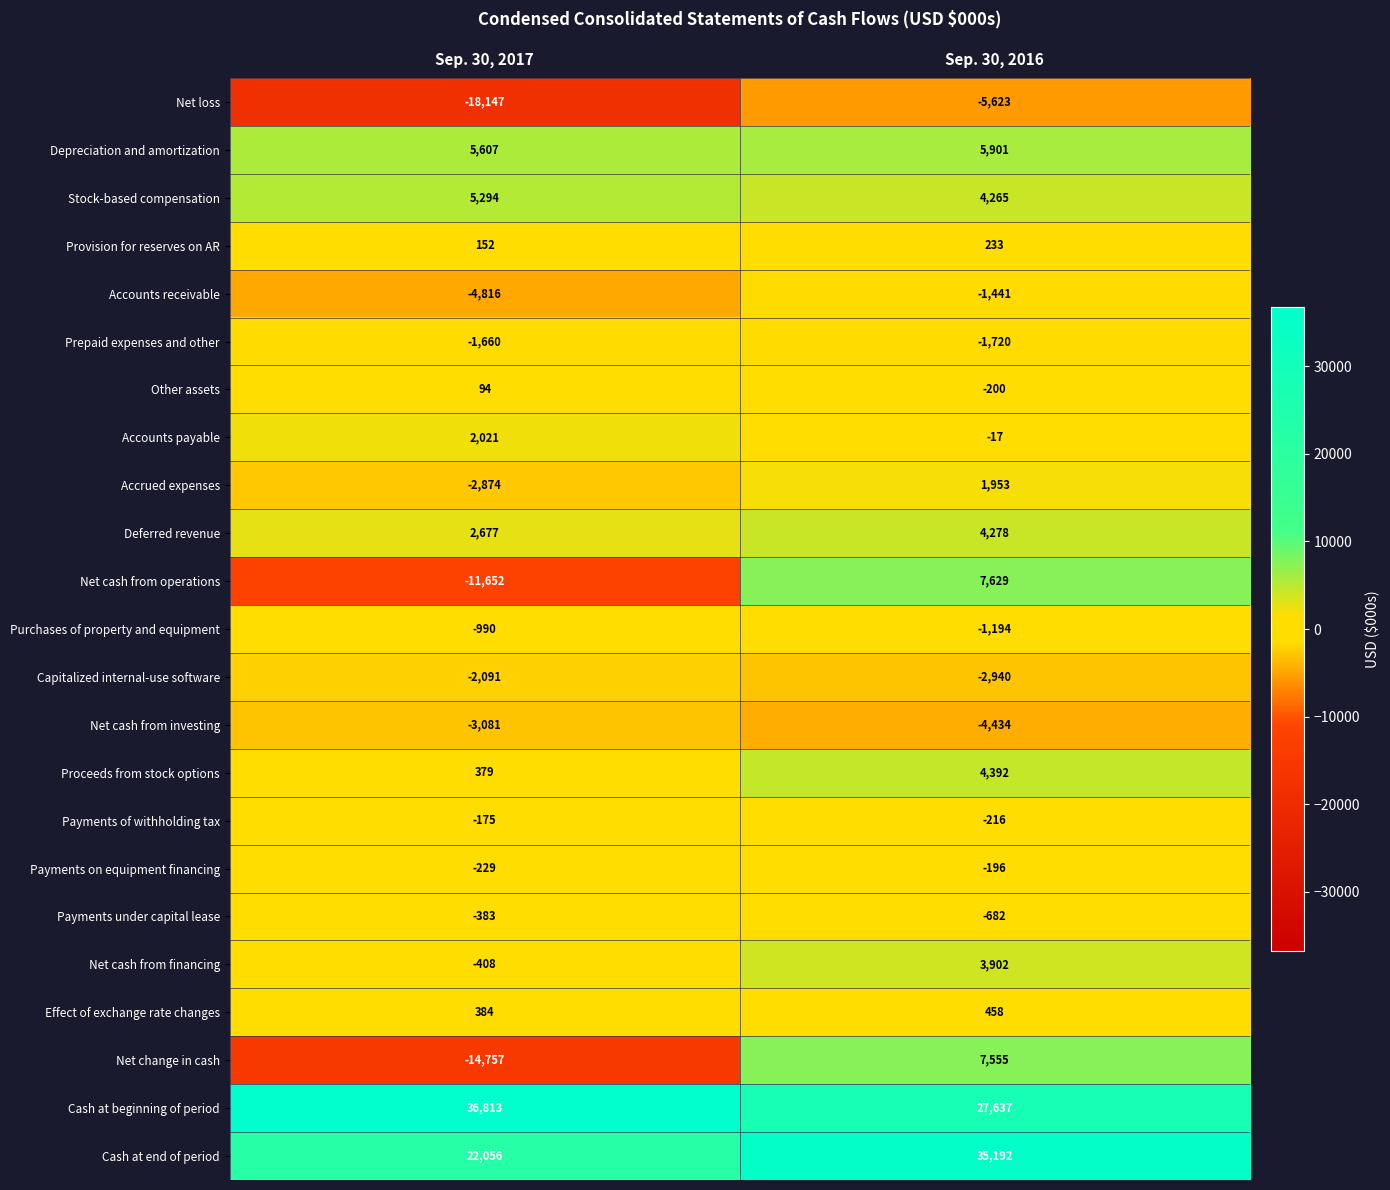

What is the spread (max minus min) of values at Sep. 30, 2017?

54960